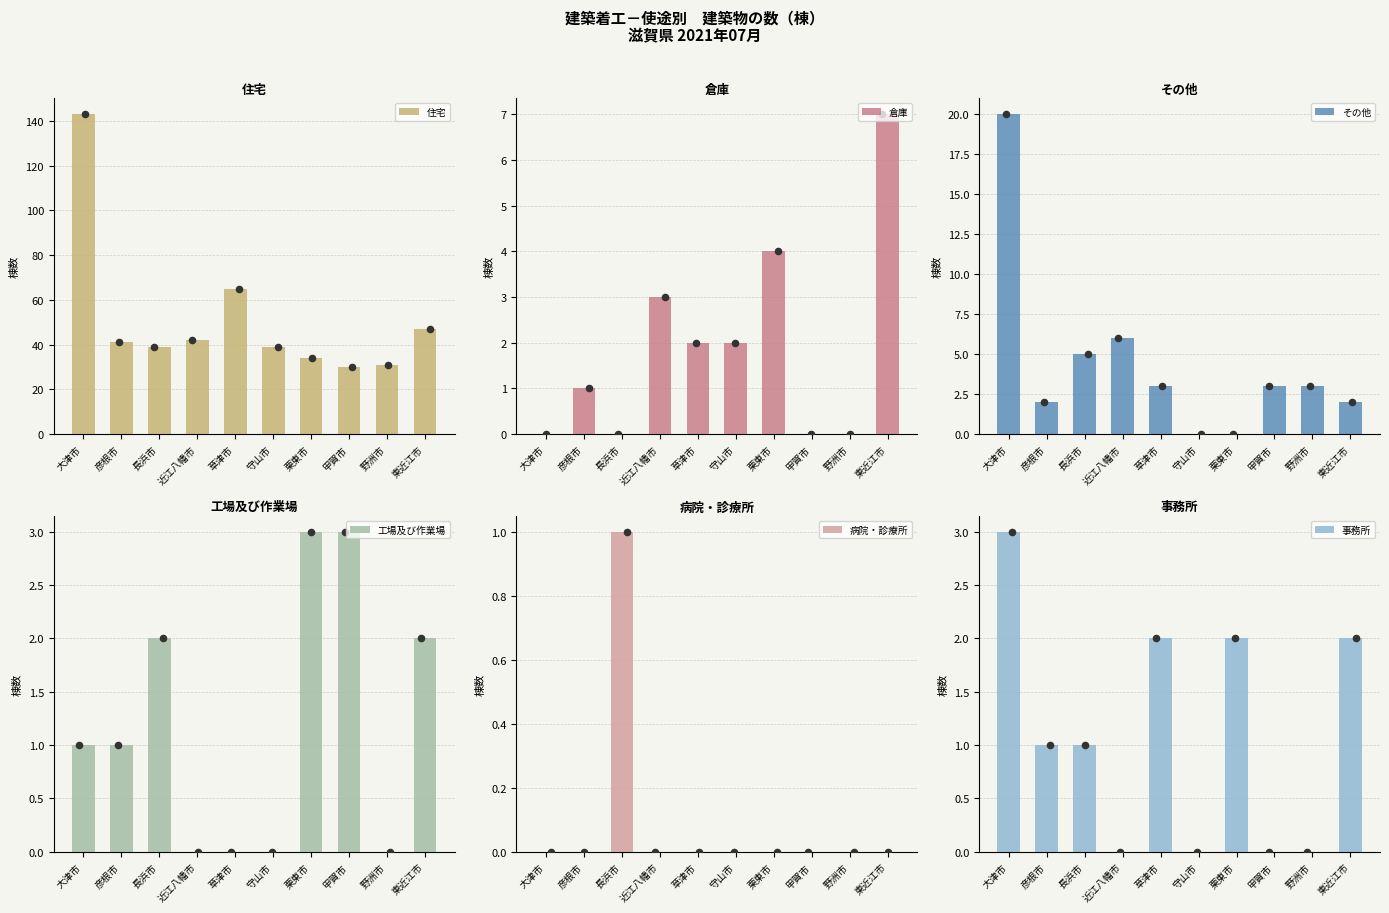

What is the total value across all series at 草津市?

72